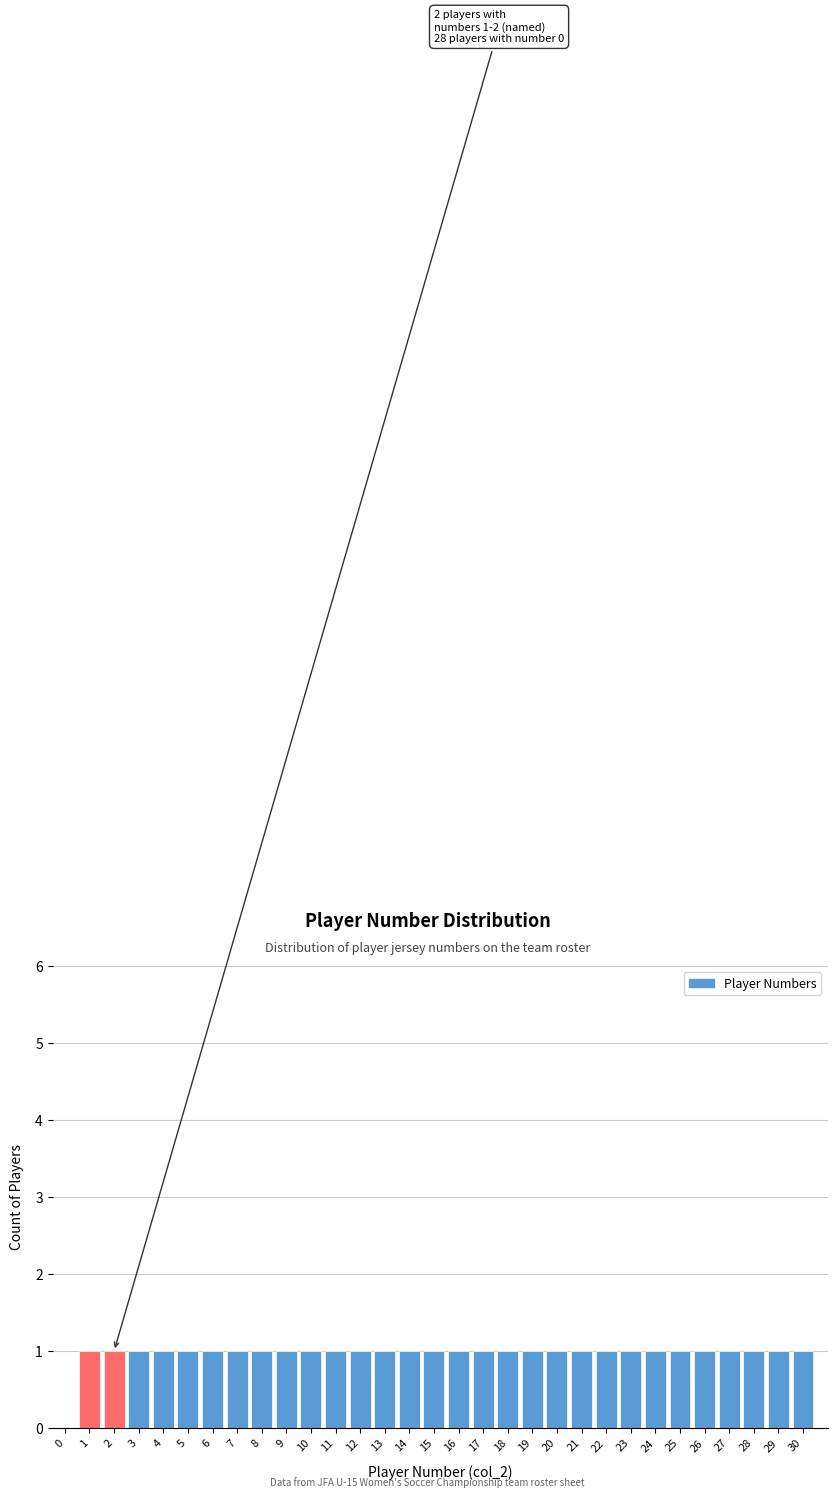

Is it true that the value at 16 is 2?

False